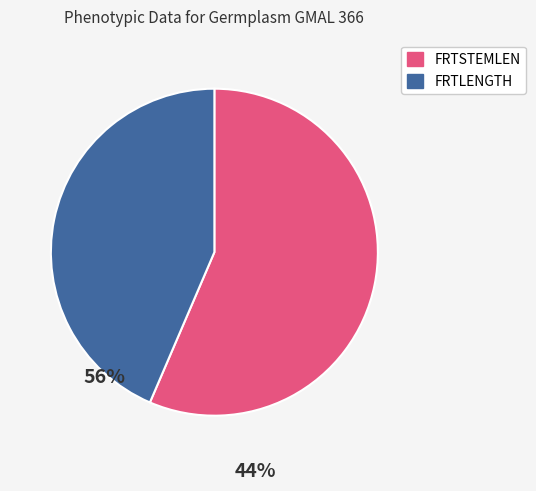

Does any single category account for the majority?

Yes